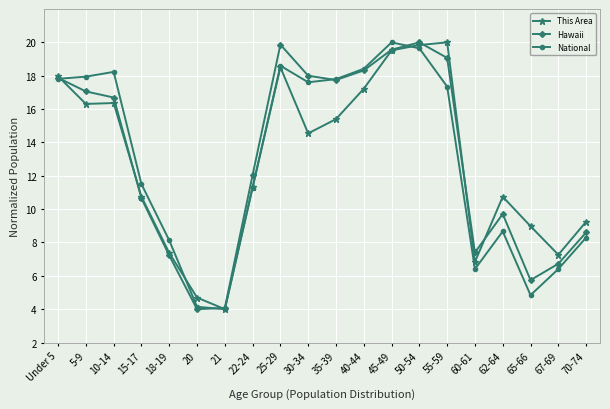

At 55-59, list the series in order from largest to smallest.

This Area, Hawaii, National